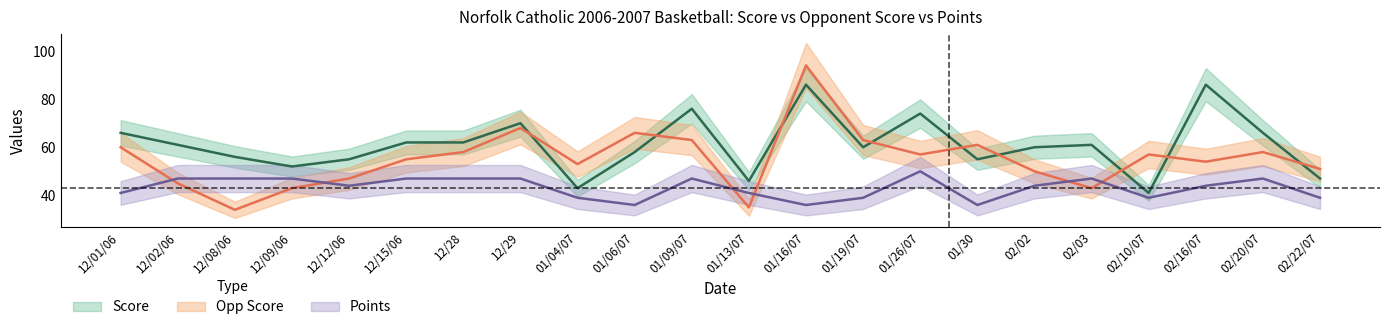

Reading left to right, what are all the values shown in this chart?

score: 66	61	56	52	55	62	62	70	43	58	76	46	86	60	74	55	60	61	41	86	66	47
opp_score: 60	45	34	43	47	55	58	68	53	66	63	35	94	63	57	61	50	43	57	54	58	51
points: 41	47	47	47	44	47	47	47	39	36	47	41	36	39	50	36	44	47	39	44	47	39